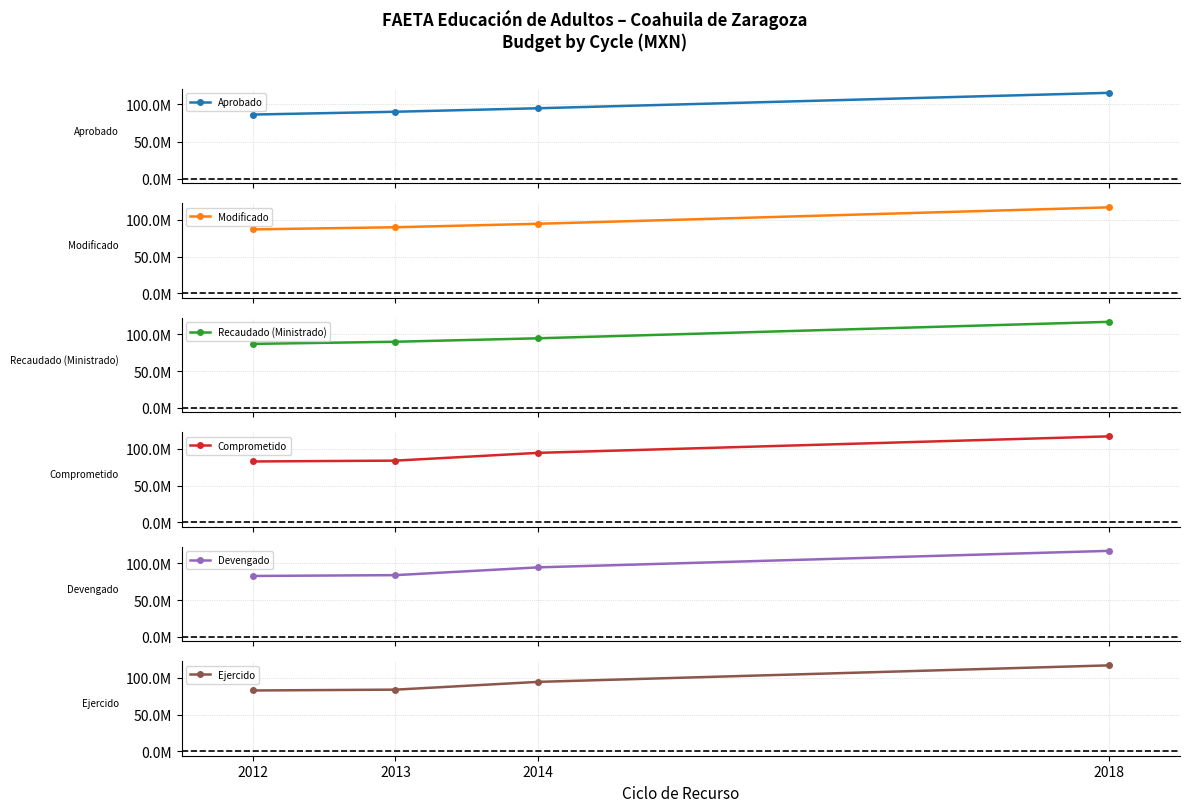

True or false: Comprometido and Modificado intersect in this chart.

False